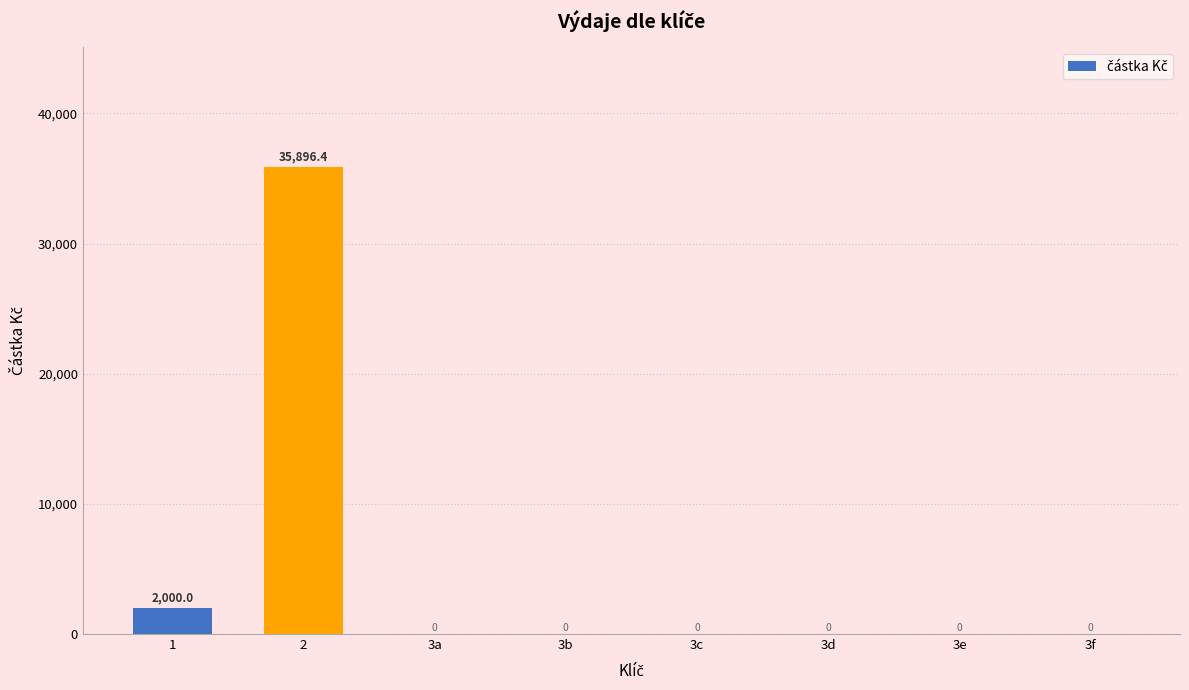

What is the sum of the values at 3e and 1?

2000.0